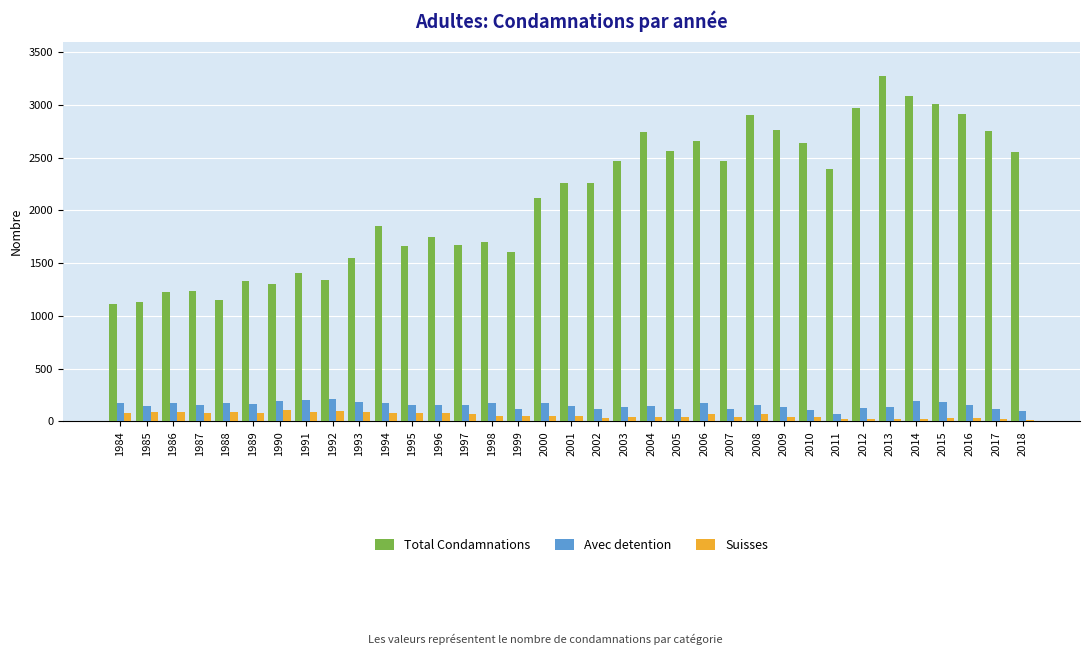

Which series has the largest total across all categories?

Total Condamnations